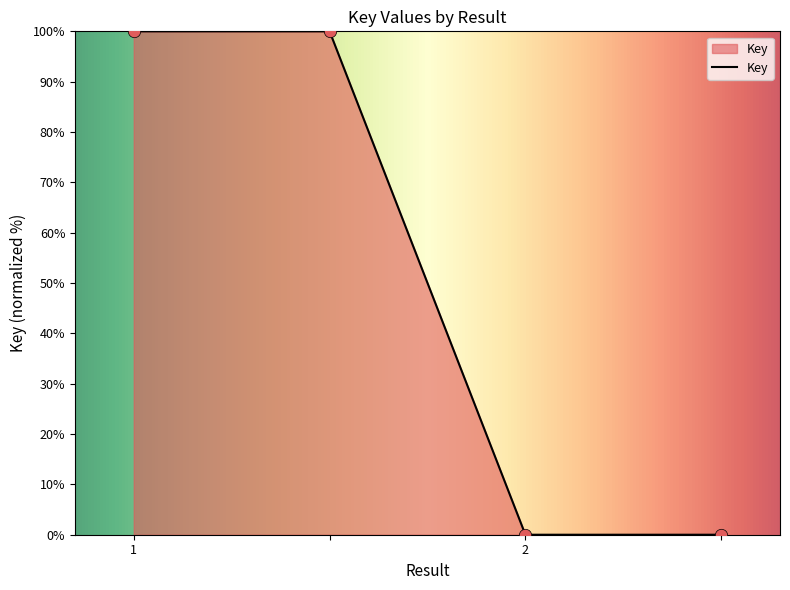

What is the greatest value displayed?

100